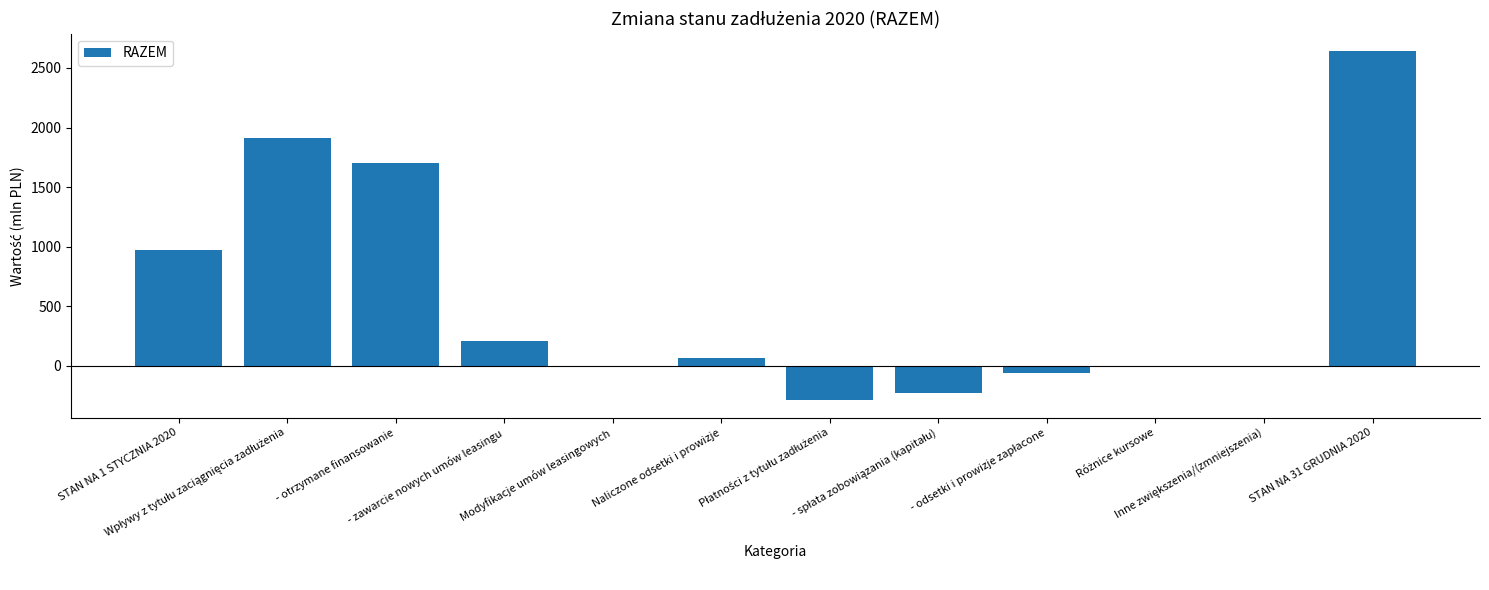

Count the number of values greater than 61.

6